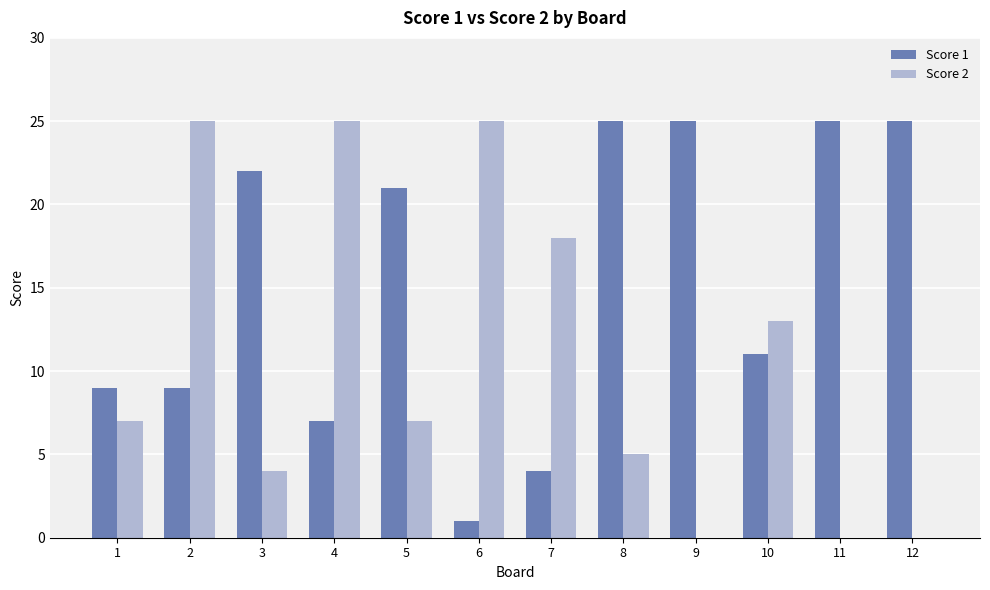

What is the maximum value for Score 2?

25